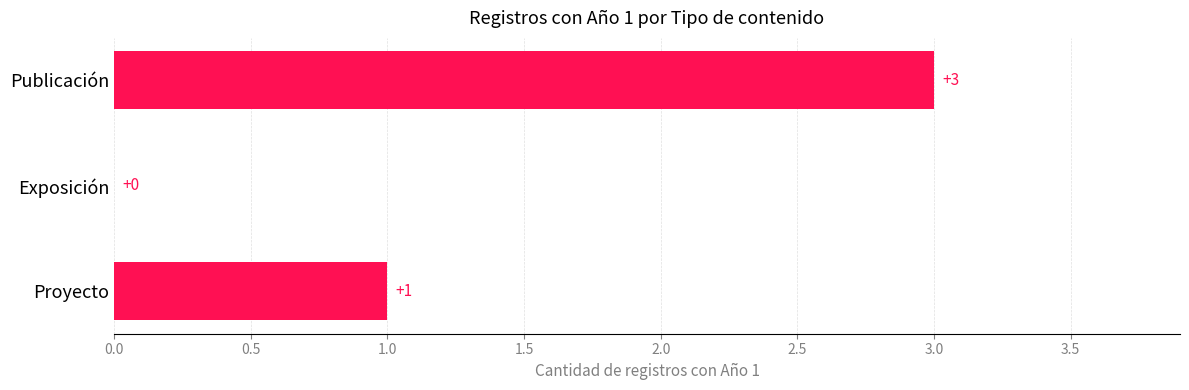

The value at Exposición is 0. True or false?

True